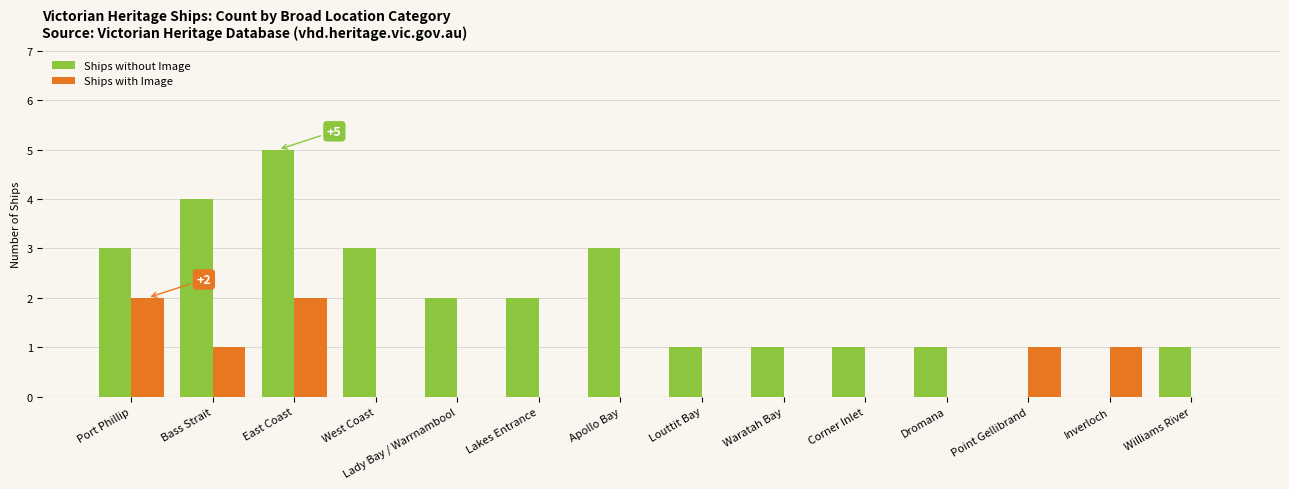

True or false: Ships with Image has a value of 0 at Louttit Bay.

True